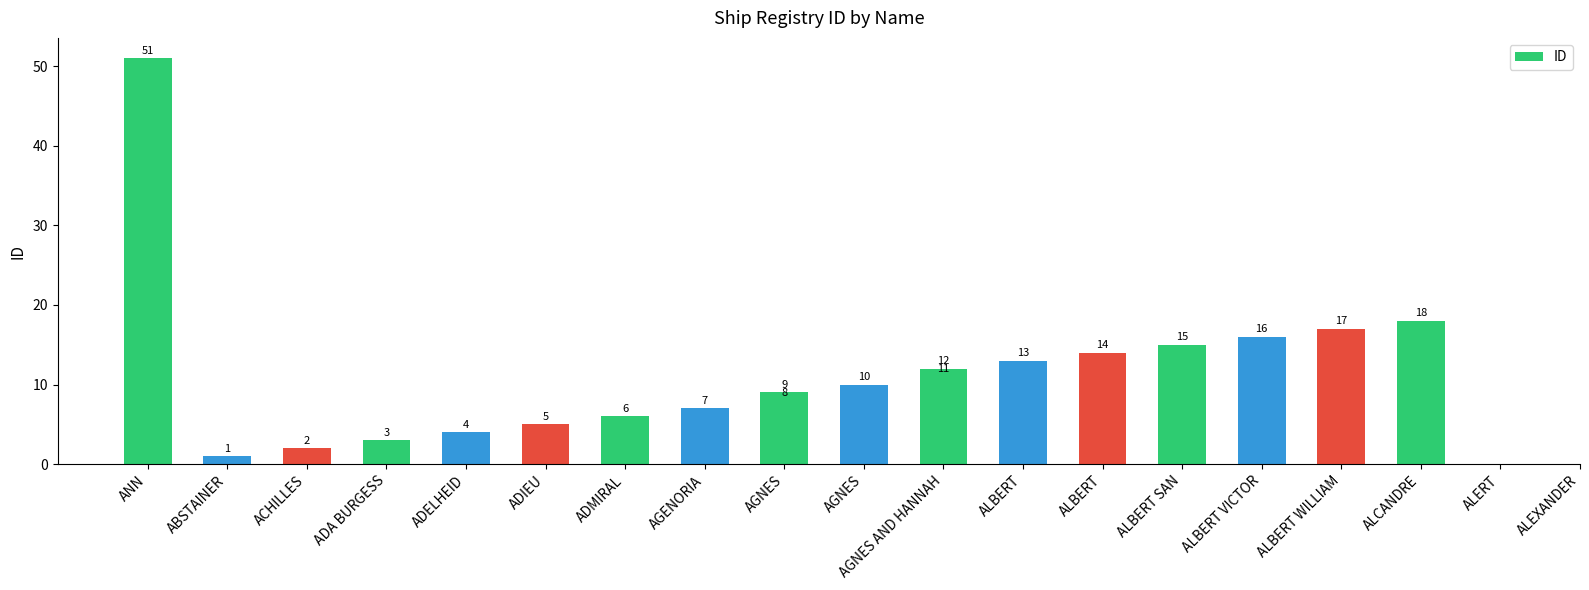

Which category has the lowest value across all series?

ABSTAINER